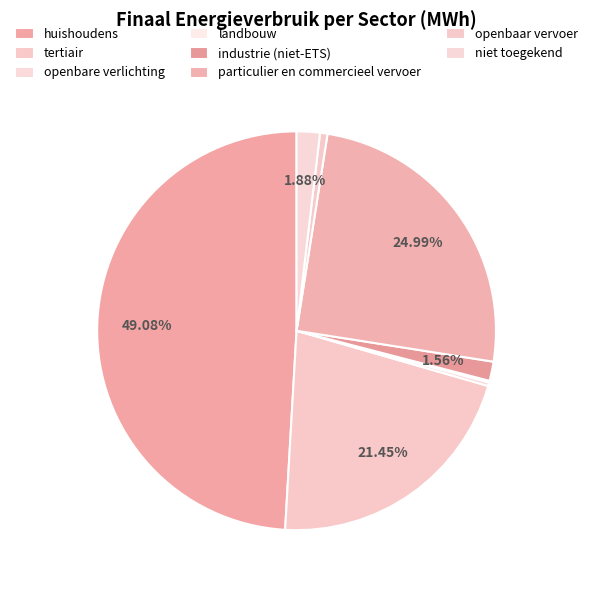

Is there any slice that represents more than half of the pie?

No